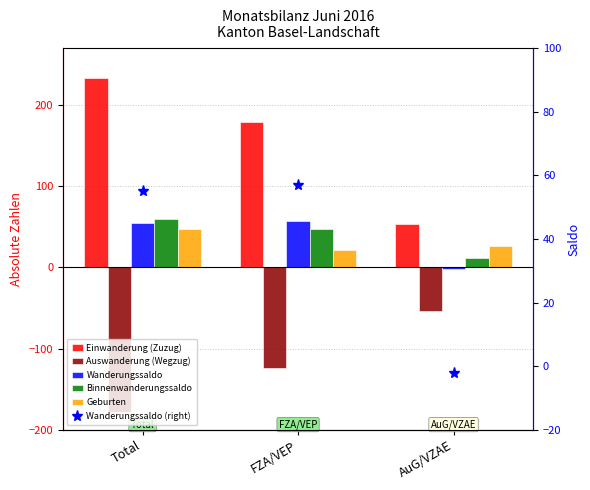

What is the difference between the maximum and minimum values in the Binnenwanderungssaldo series?

48